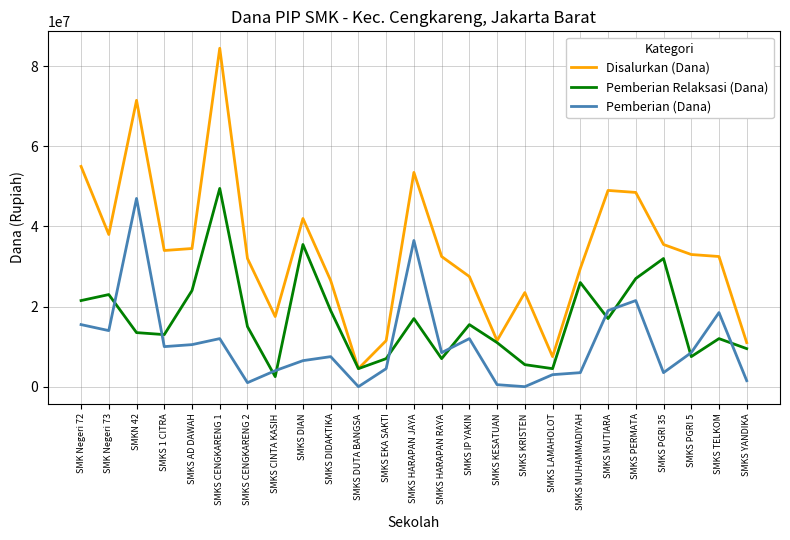

What is the total value across all series at SMKS TELKOM?

63000000